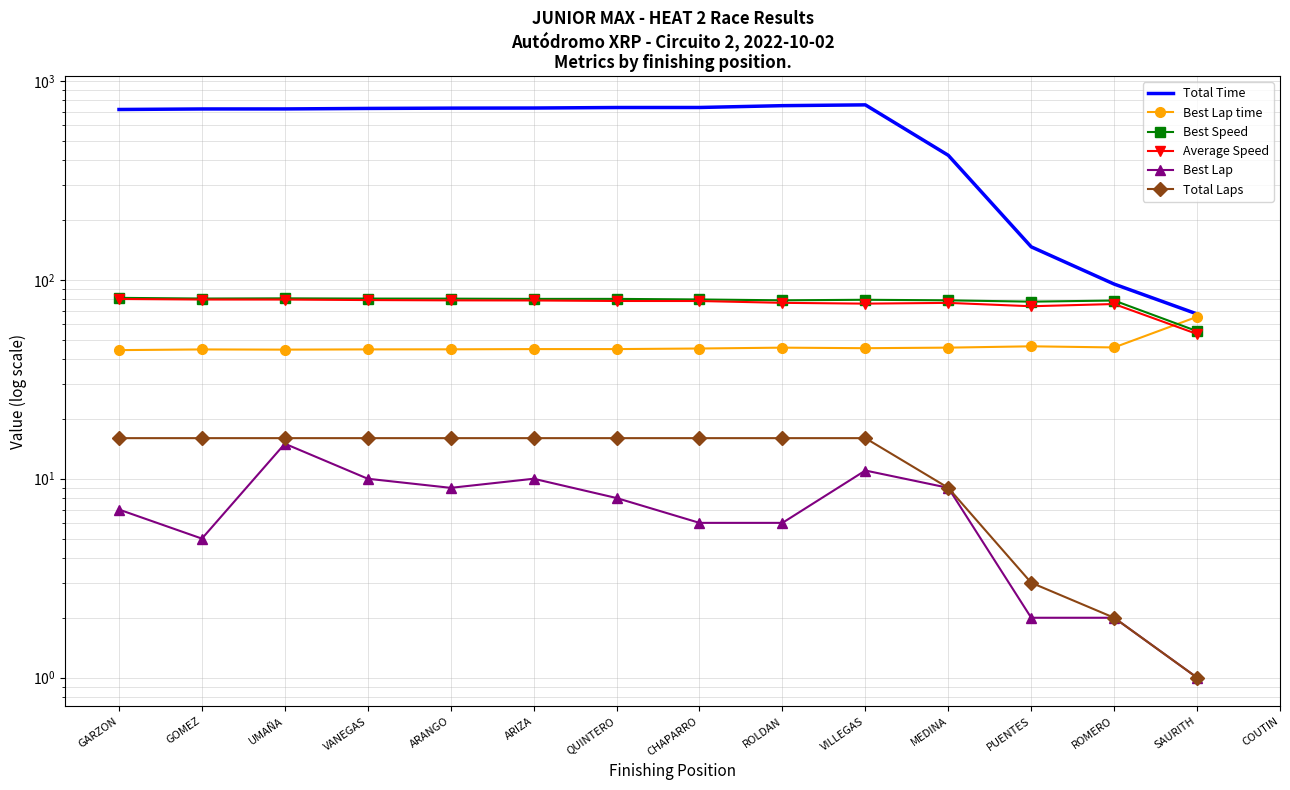

True or false: Average Speed has more than 2 interior local peaks.

False